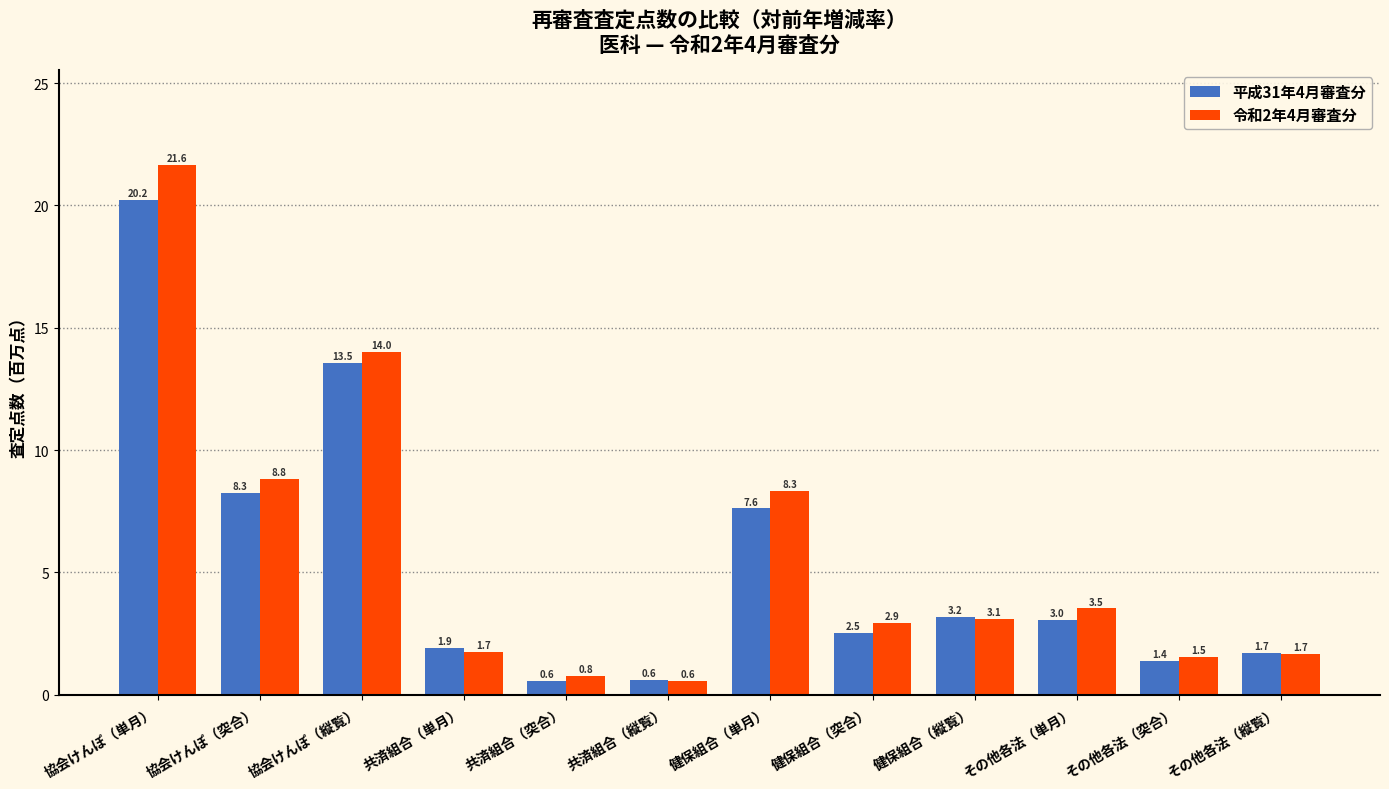

Which category has the highest value in the 平成31年4月審査分 series?

協会けんぽ（単月）